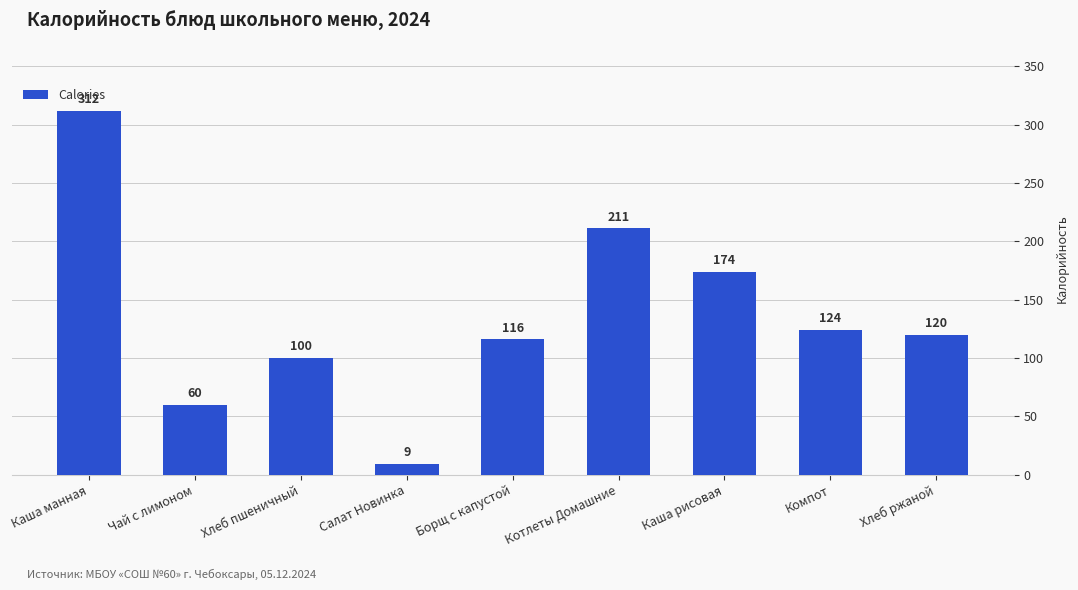

What is the label of the 4th bar from the left?

Салат Новинка